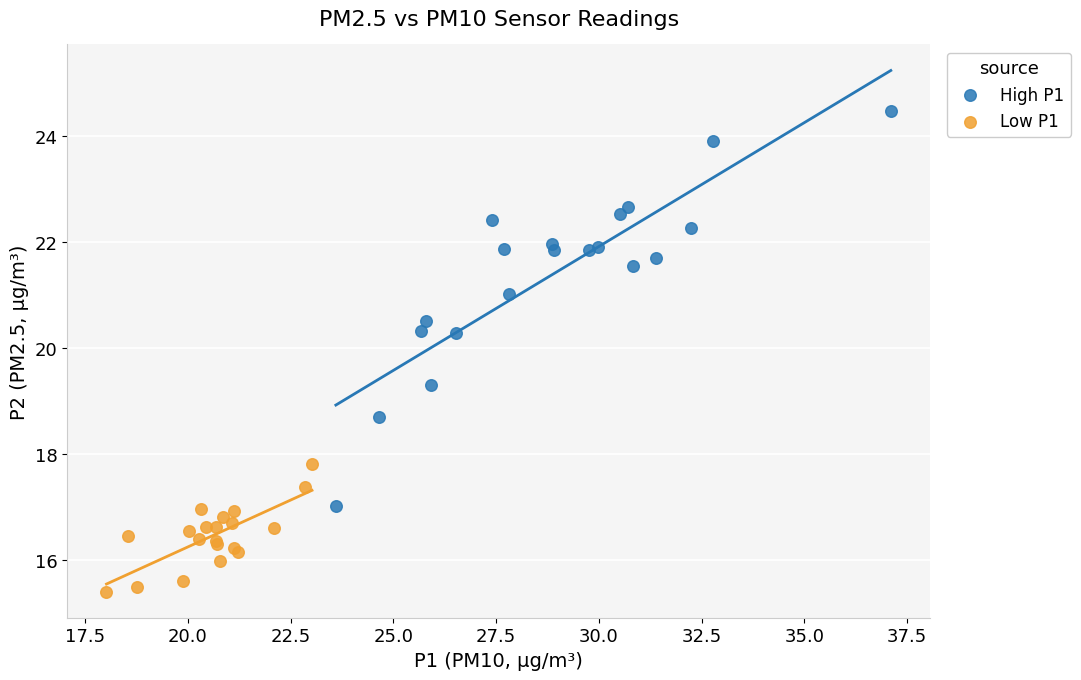

Which series has the widest spread of Y values?

High P1